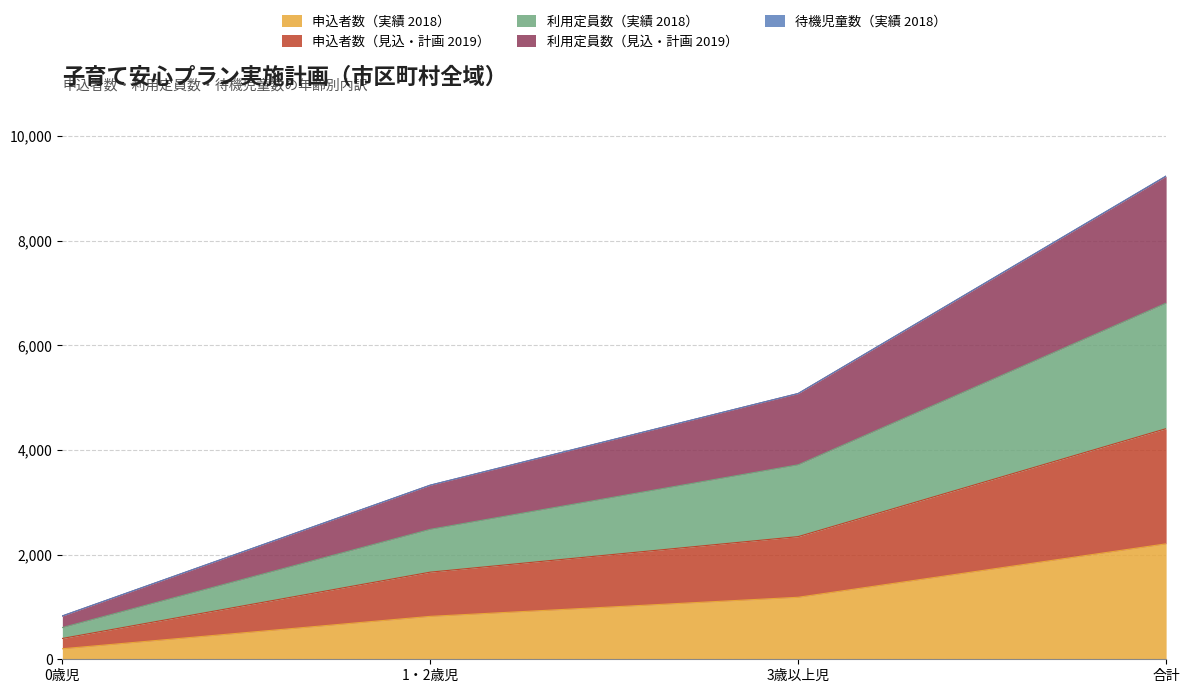

True or false: 利用定員数（見込・計画 2019） has more than 0 points higher than both neighbors.

False